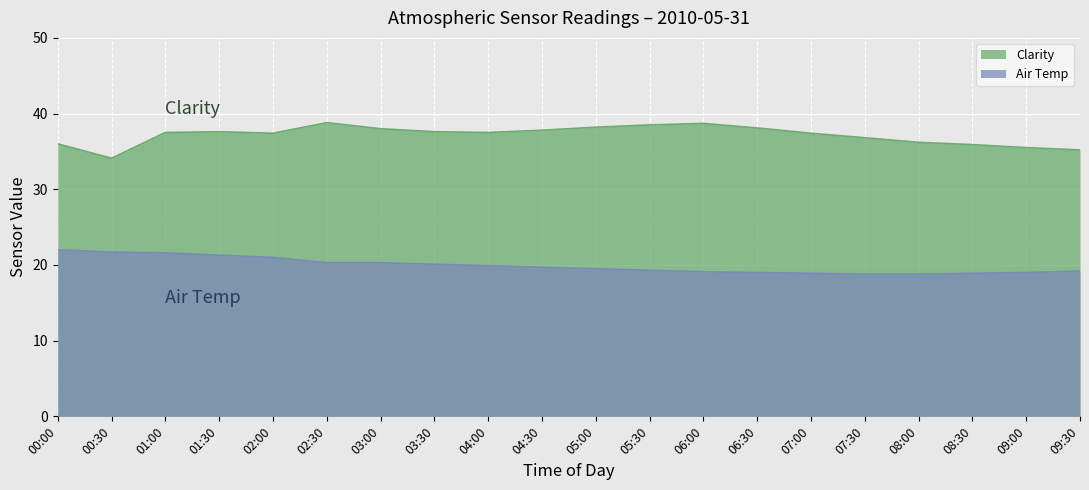

What is the average value of the Air Temp series?

19.9